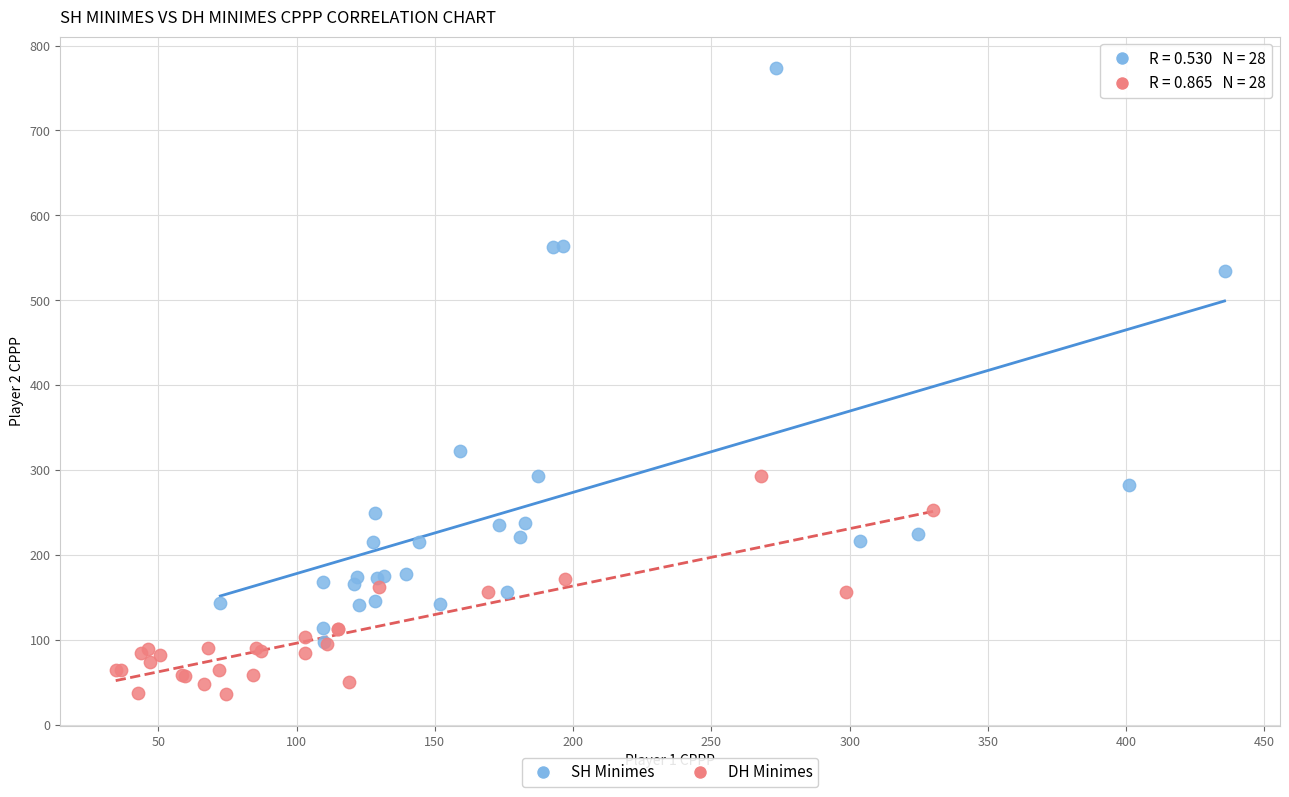

What are all the series names shown in the legend?

SH Minimes, DH Minimes